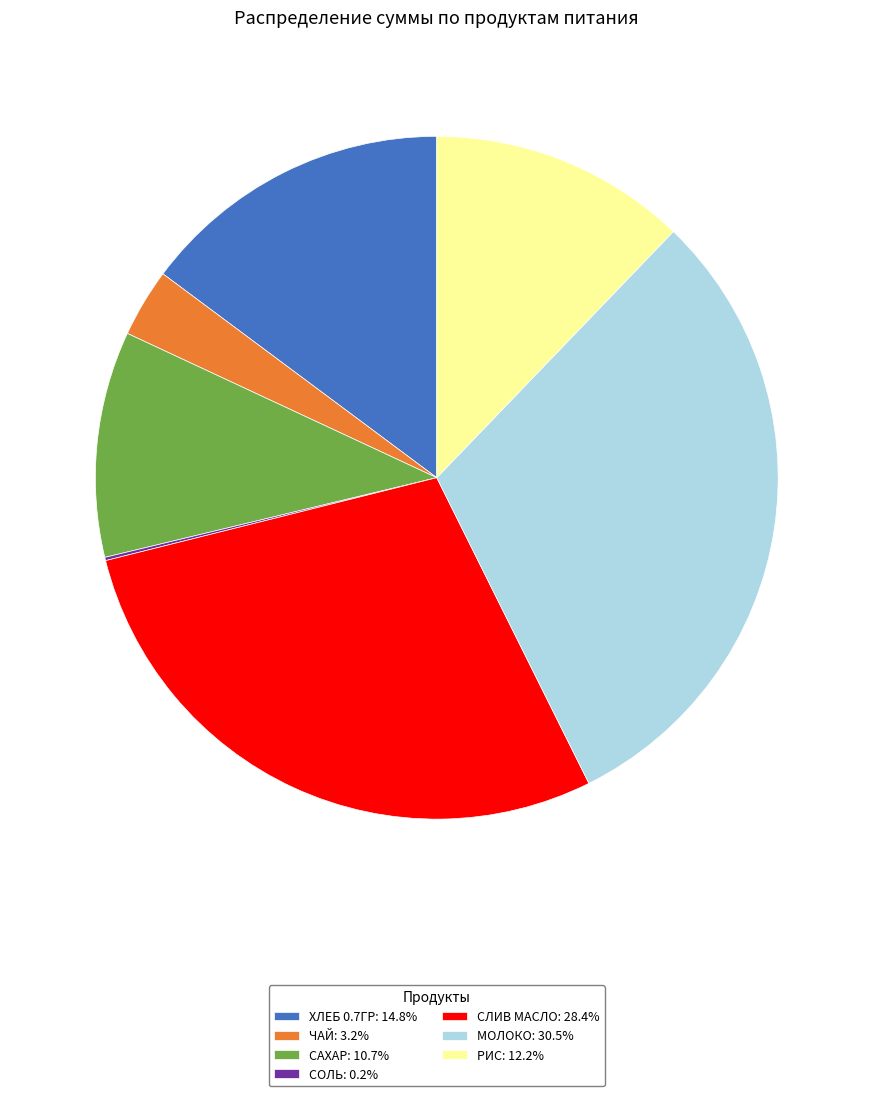

Do САХАР: 10.7% and СЛИВ МАСЛО: 28.4% together represent more than half of the pie?

No